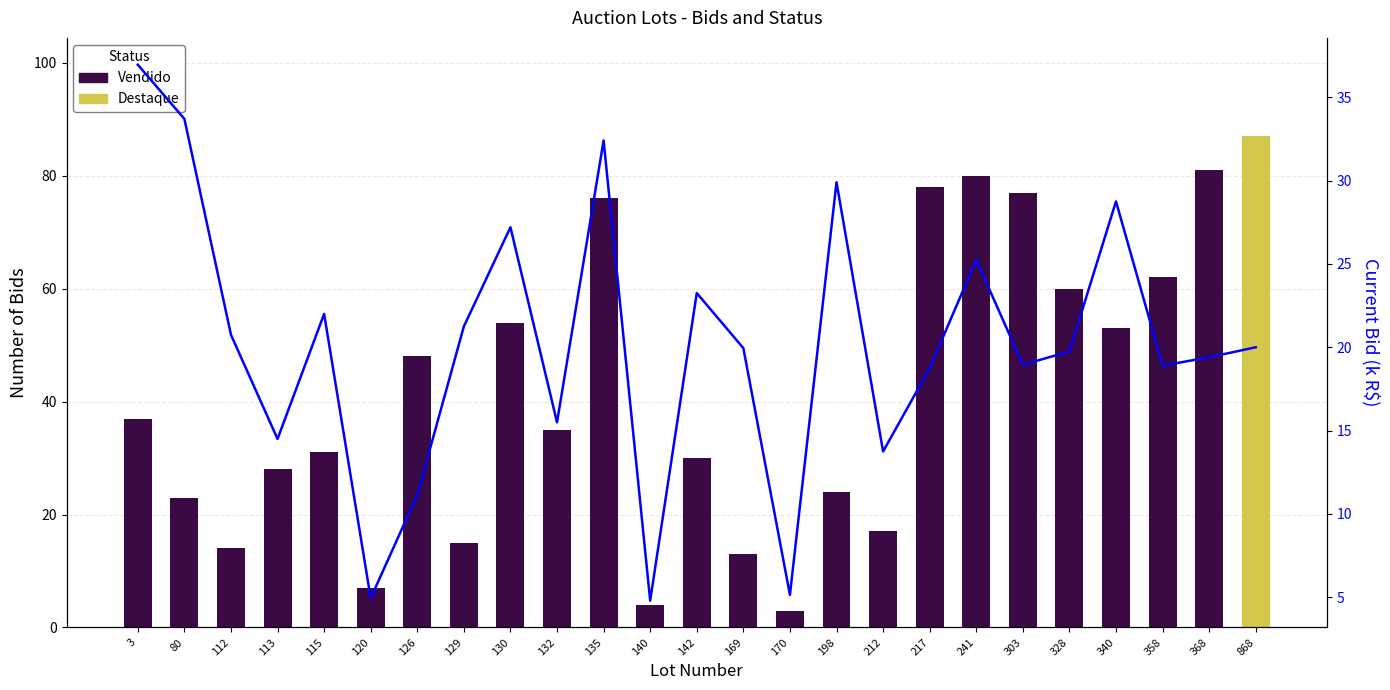

The chart shows a value of 45.2 at 241. True or false?

False